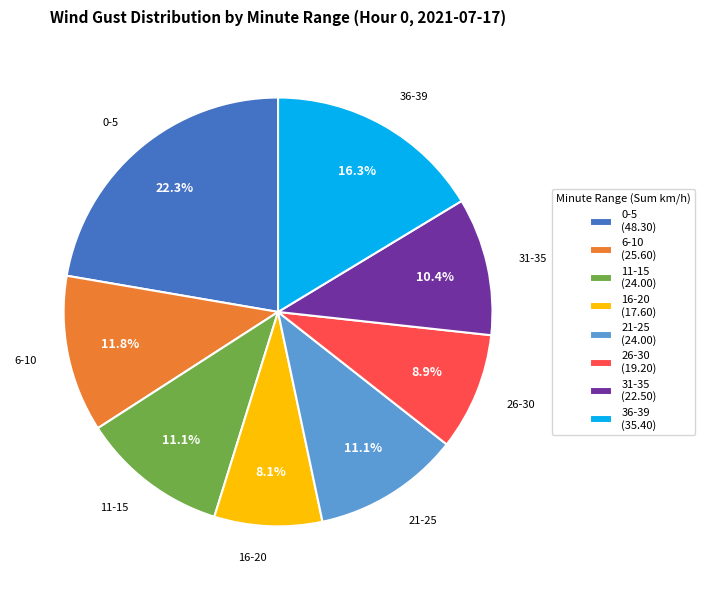

What portion of the pie excludes 36-39?

83.7%